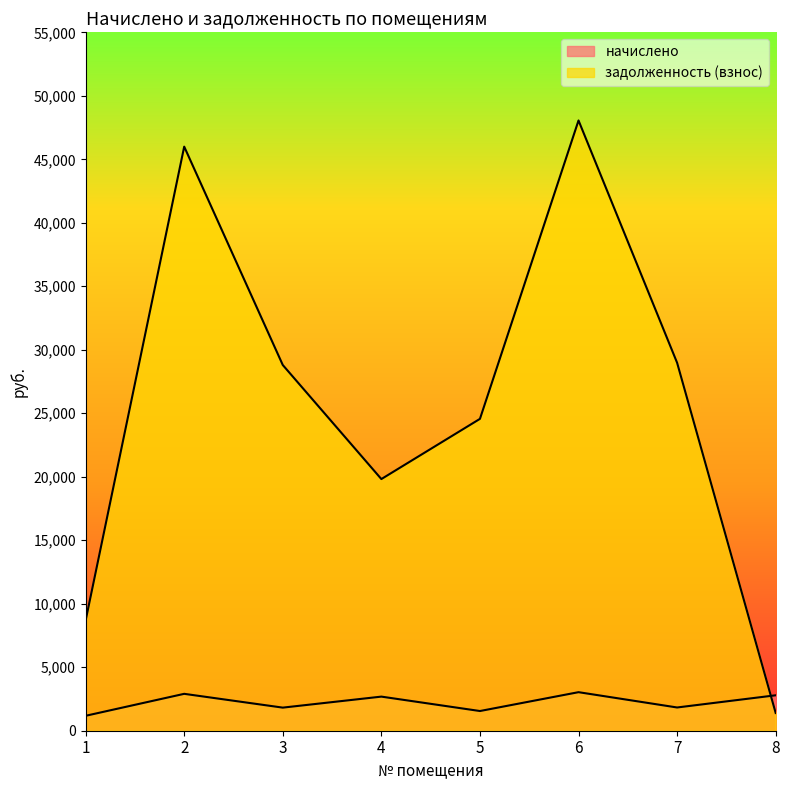

Reading left to right, what are all the values shown in this chart?

начислено: 1=1175.5	2=2905.3	3=1819.1	4=2685.8	5=1551.2	6=3035.5	7=1830.2	8=2790.0
задолженность (взнос): 1=8674.0	2=45997.7	3=28800.3	4=19818.6	5=24559.7	6=48059.0	7=28976.9	8=1395.0